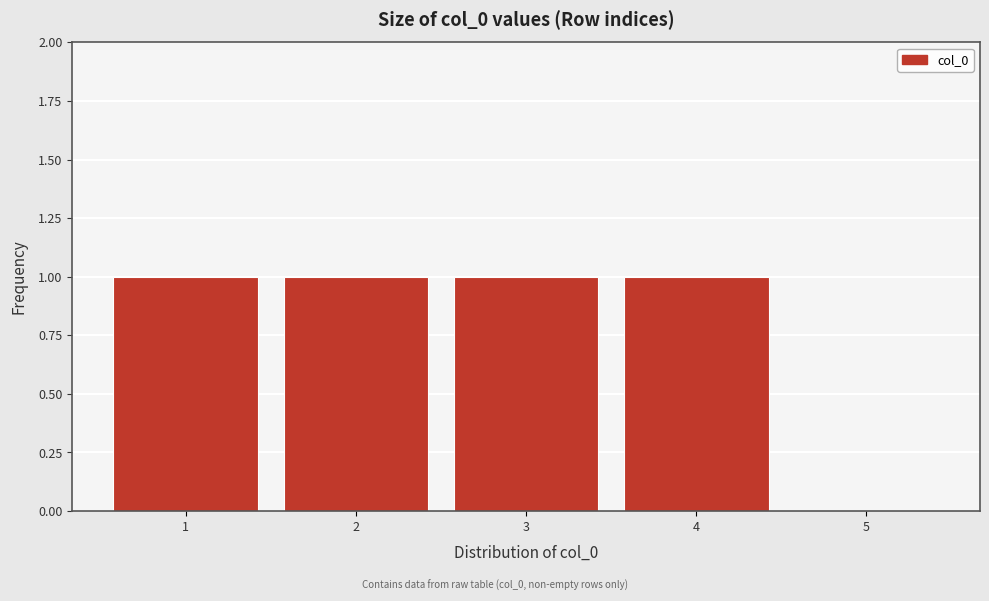

Reading left to right, list every bar in this chart as the range it spans on the x-axis followed by its height. The values are not printed on the chart, so give them approximately, as read against the axis.

0.5 to 1.5: 1
1.5 to 2.5: 1
2.5 to 3.5: 1
3.5 to 4.5: 1
4.5 to 5.5: 0